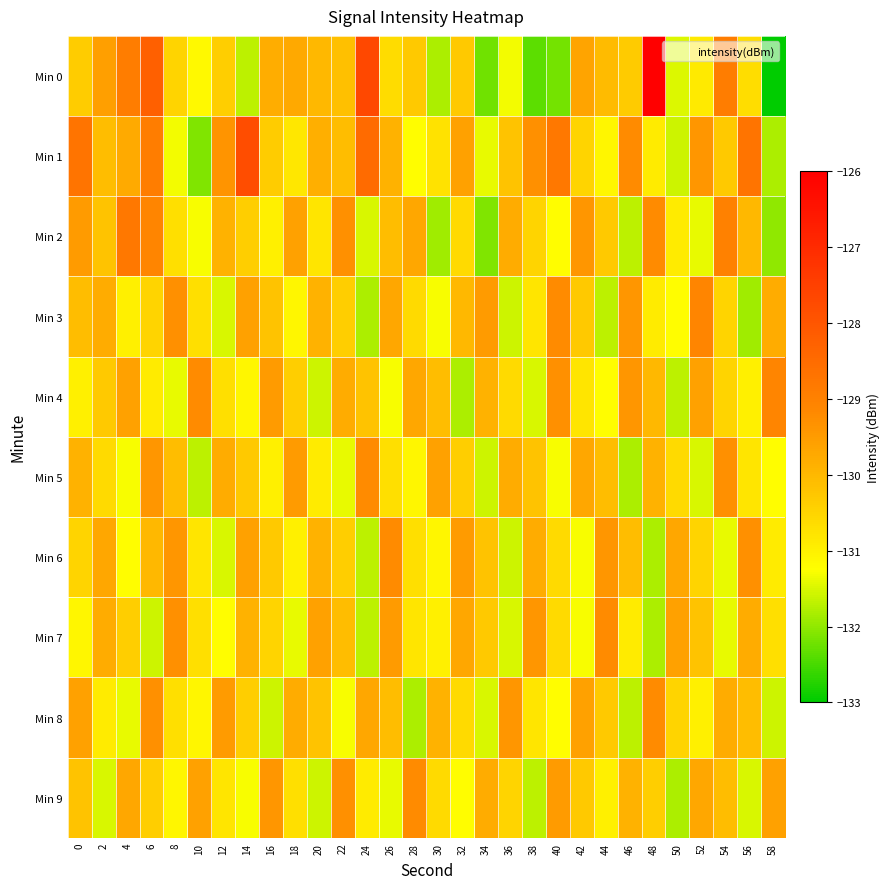

Which series changed the most between 22 and 52?

Min 2